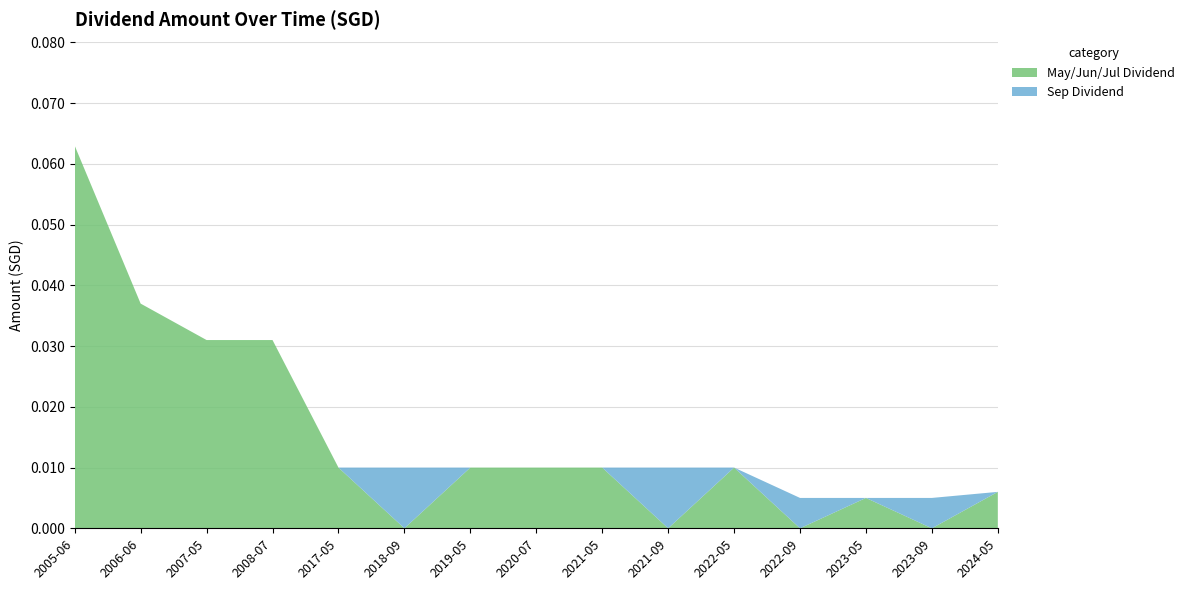

Which category has the highest value in the May/Jun/Jul Dividend series?

2005-06